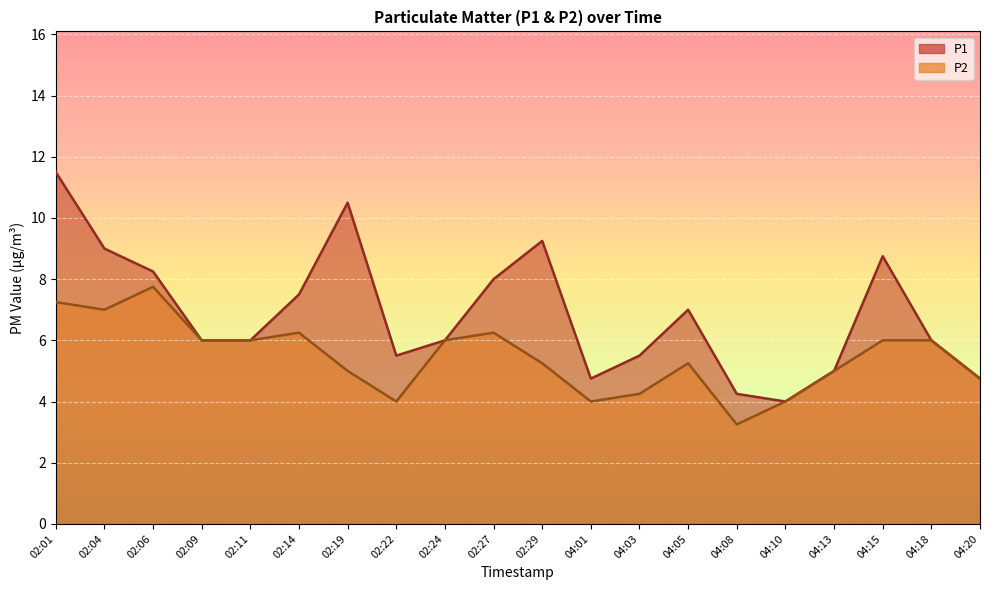

List the labels in order of P1 value, largest first.

02:01, 02:19, 02:29, 02:04, 04:15, 02:06, 02:27, 02:14, 04:05, 02:09, 02:11, 02:24, 04:18, 02:22, 04:03, 04:13, 04:01, 04:20, 04:08, 04:10